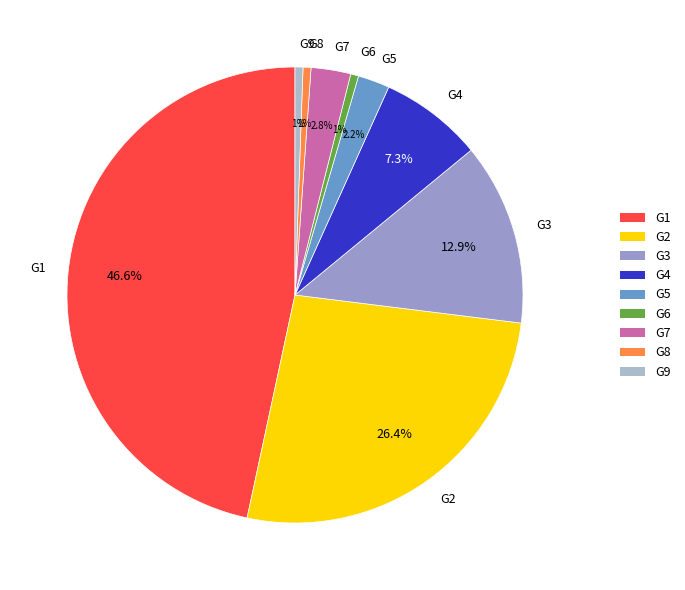

To the nearest percent, what percentage of the pie is G9?

1%